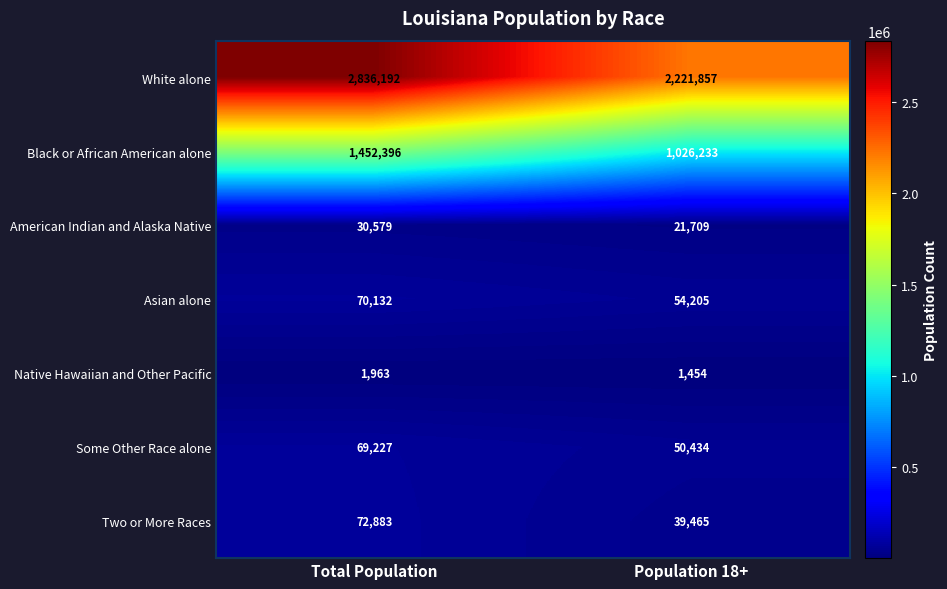

Is the value of Two or More Races at Total Population greater than the value of Asian alone at Total Population?

Yes